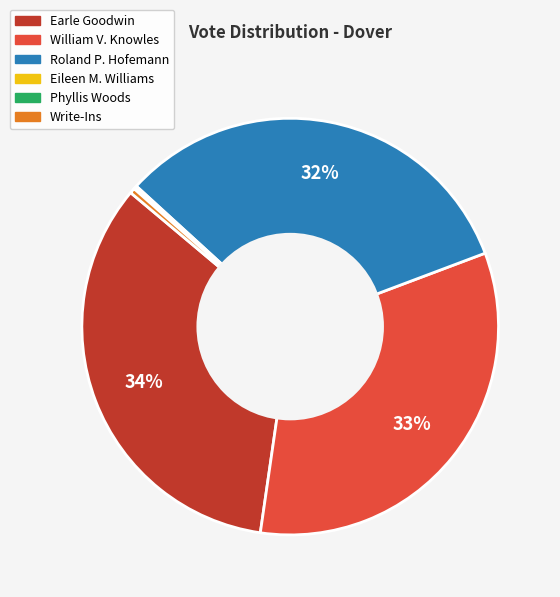

To the nearest percent, what is the difference between the largest and smallest slice percentages?

34%